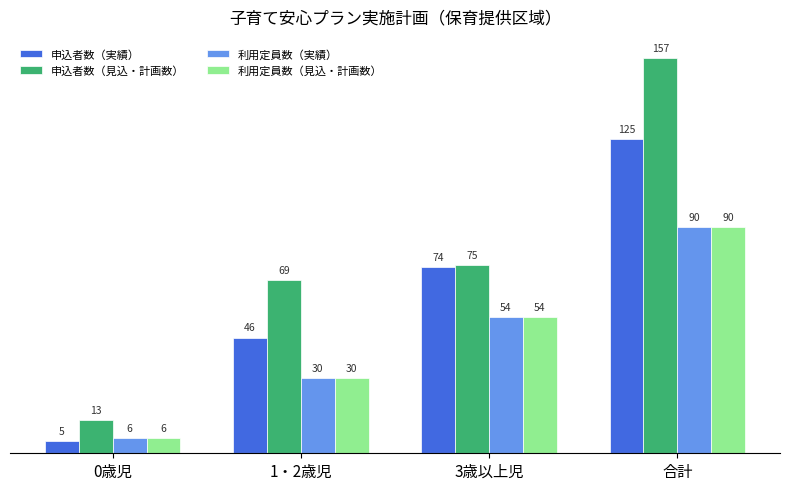

What is the value of the 申込者数（実績） bar at the 4th from the left?

125.0